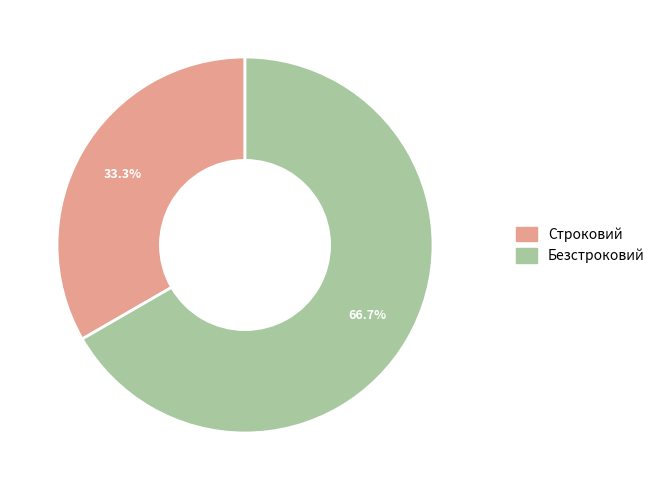

To the nearest percent, what is the average slice percentage?

50%